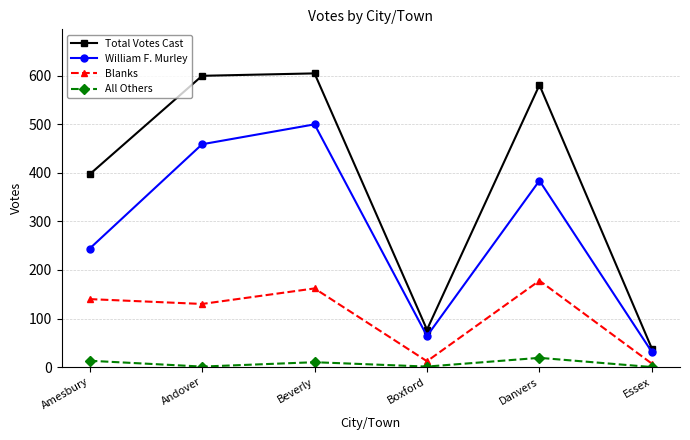

What is the difference between the William F. Murley values at Amesbury and Boxford?

180